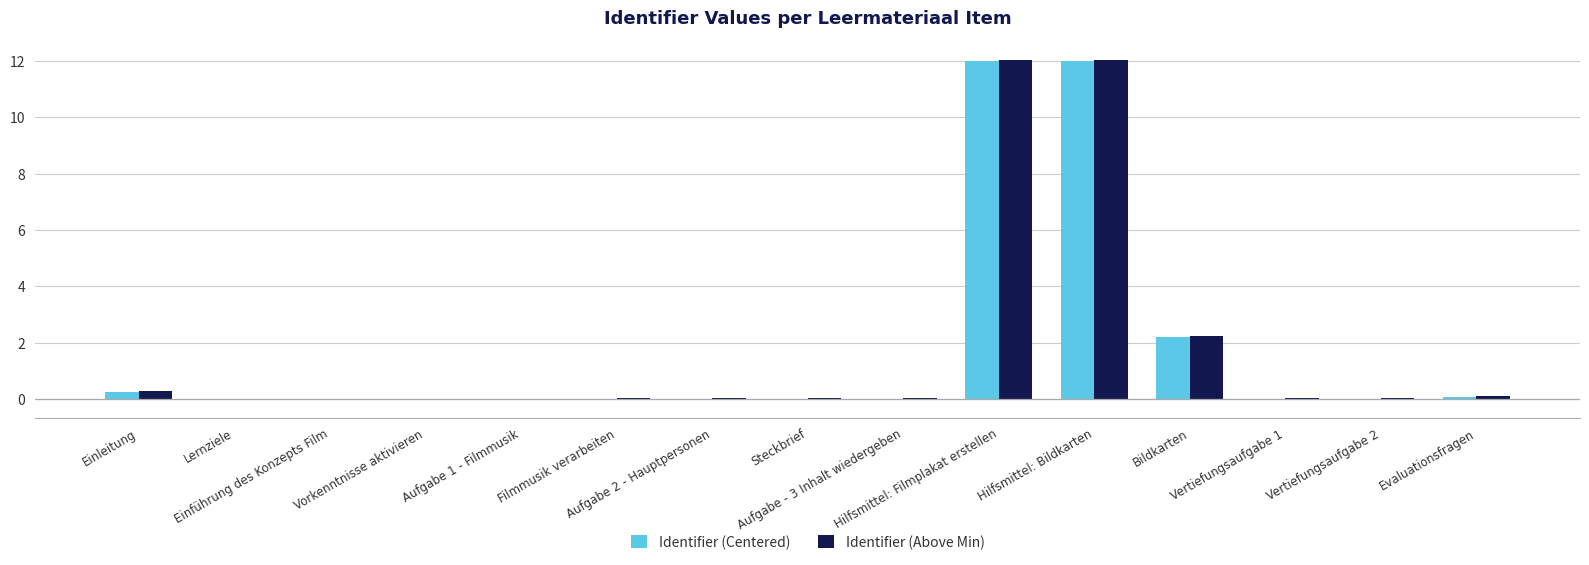

Are the bars grouped side by side (vs. stacked)?

Yes